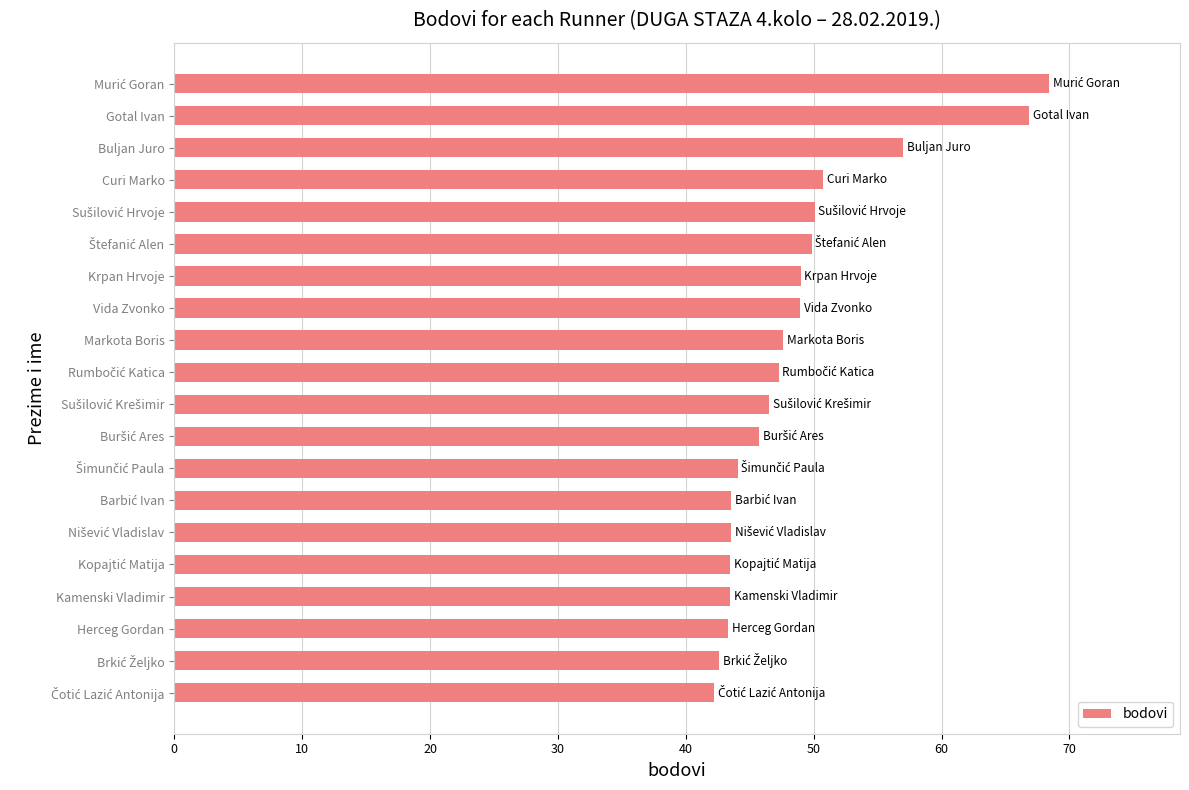

Are the bars grouped side by side (vs. stacked)?

No